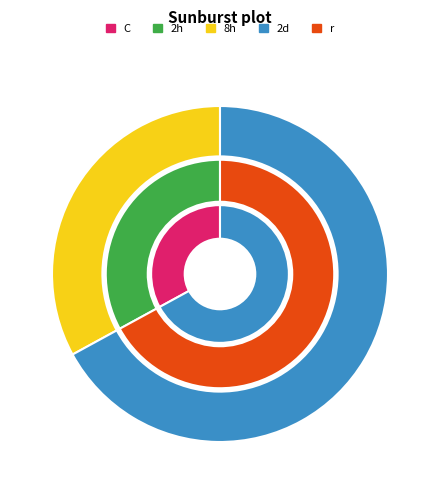

Is it true that A0A5Q2UBY5_9CAUD is 81% of the pie?

False